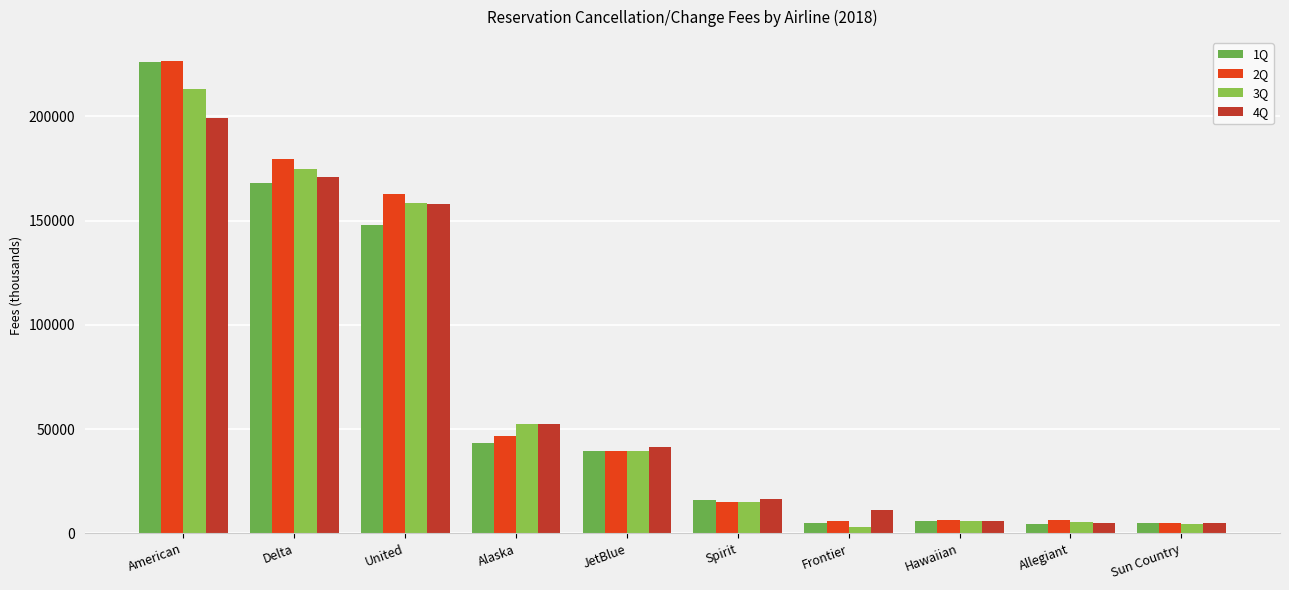

What is the difference between the 1Q values at Allegiant and JetBlue?

34740.0